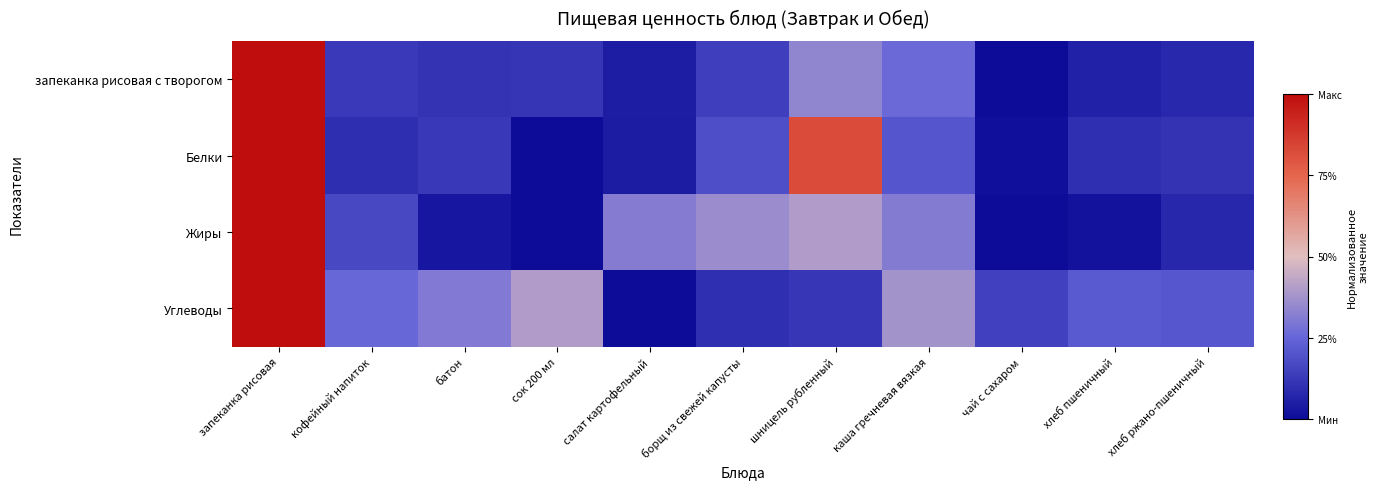

Count the number of data series in this chart.

4